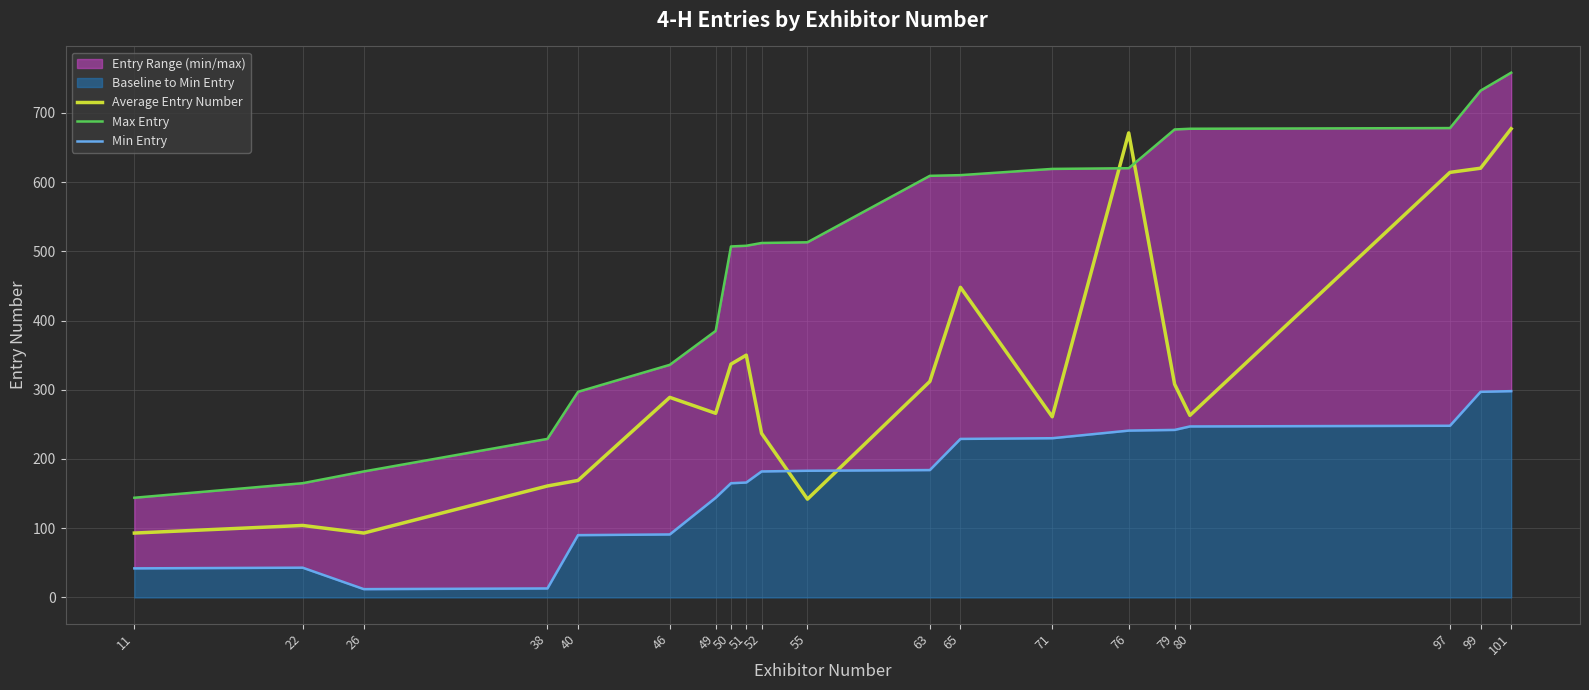

In Average Entry Number, how many points are lower than both neighbors (excluding endpoints)?

5